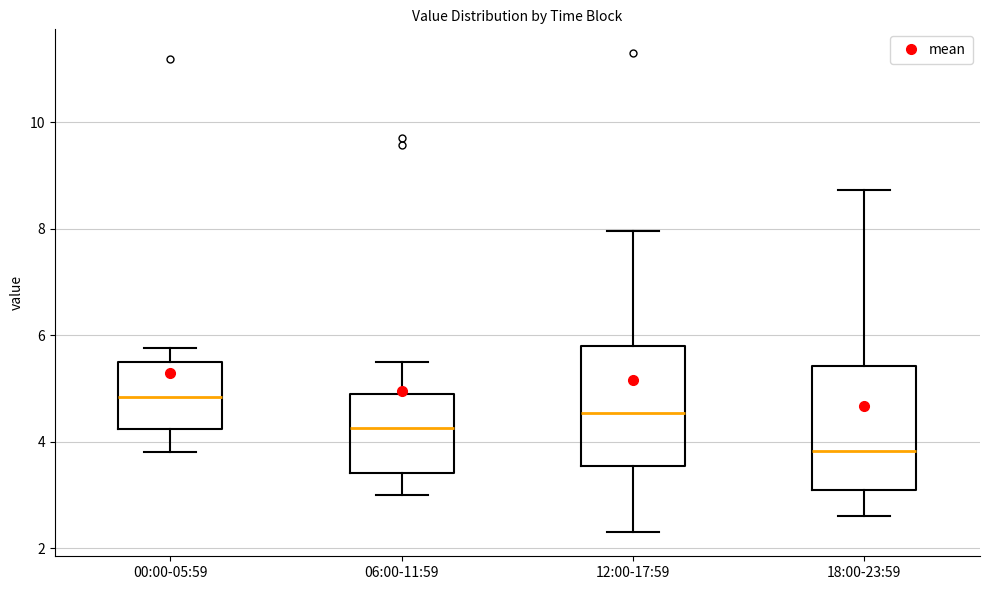

Where is the upper edge of the box for 18:00-23:59 on the y-axis? The values are not printed on the chart, so give them approximately, as read against the axis.

5.4